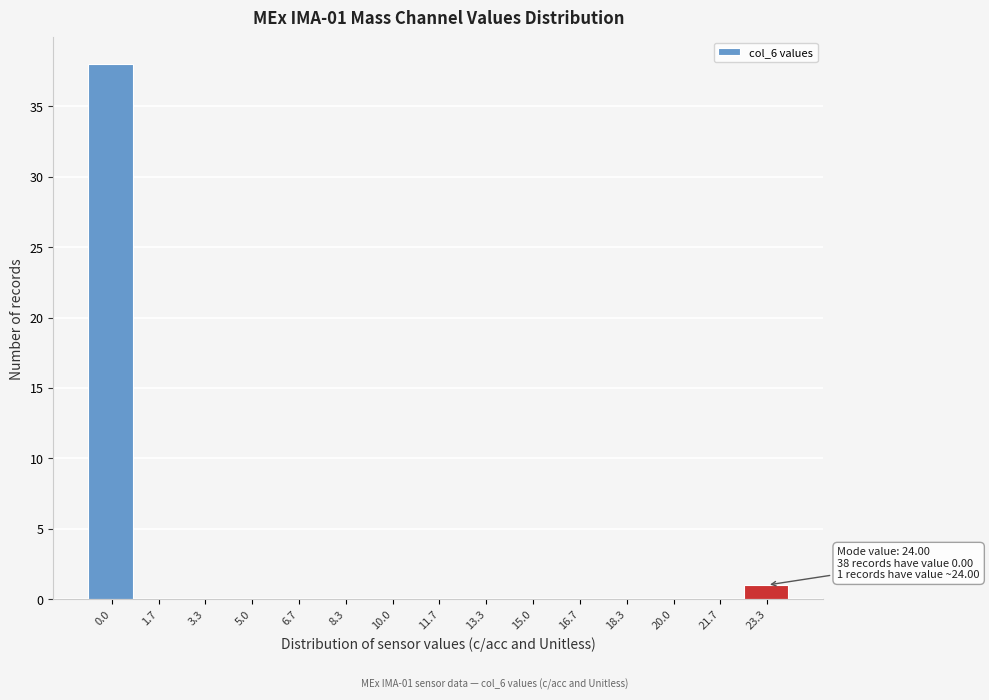

Reading right to left, what are all the values shown in this chart?

23.3=1	21.7=0	20.0=0	18.3=0	16.7=0	15.0=0	13.3=0	11.7=0	10.0=0	8.3=0	6.7=0	5.0=0	3.3=0	1.7=0	0.0=38